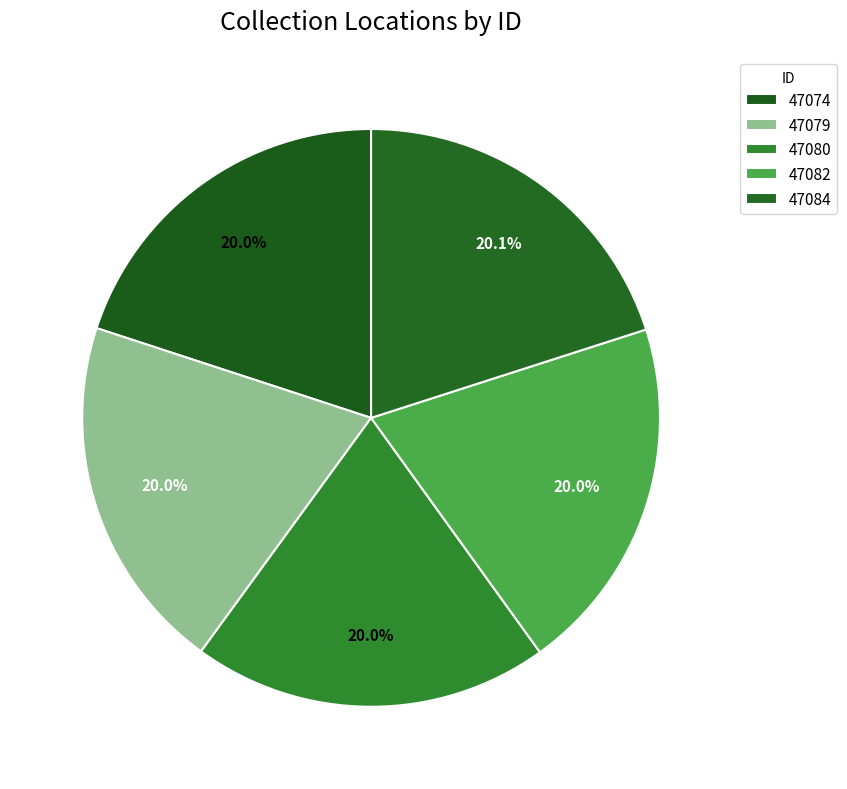

How many segments does this pie chart have?

5